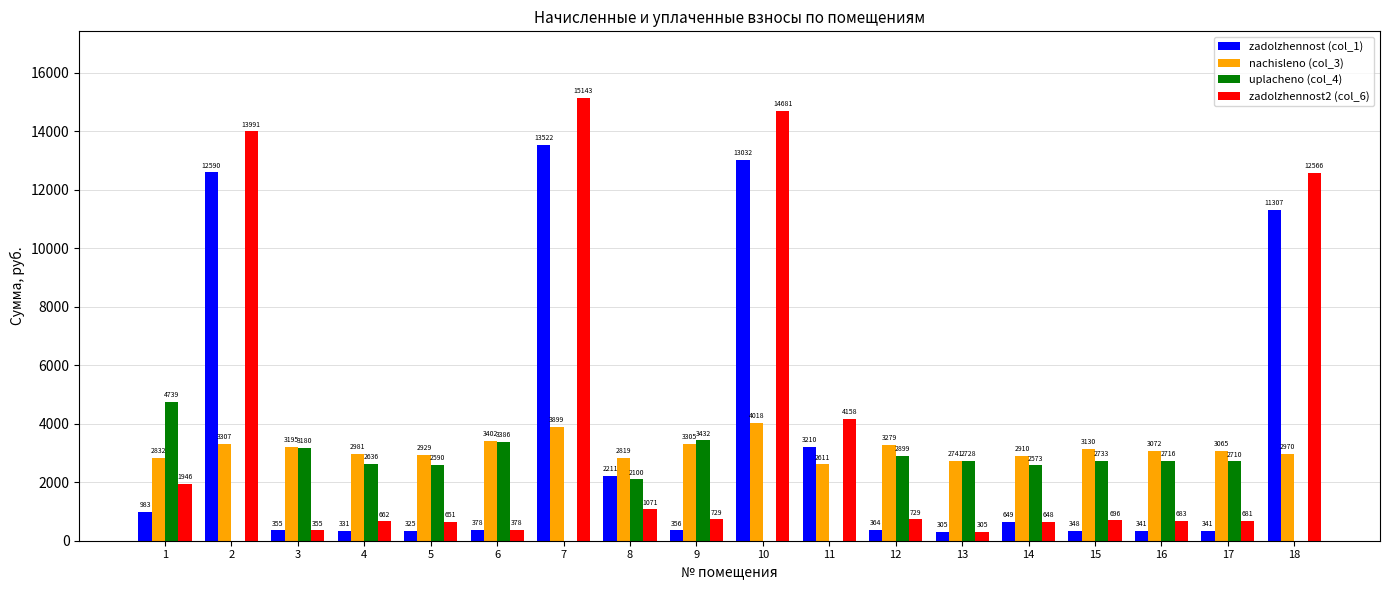

The value of nachisleno (col_3) at 6 is 1087.7. True or false?

False